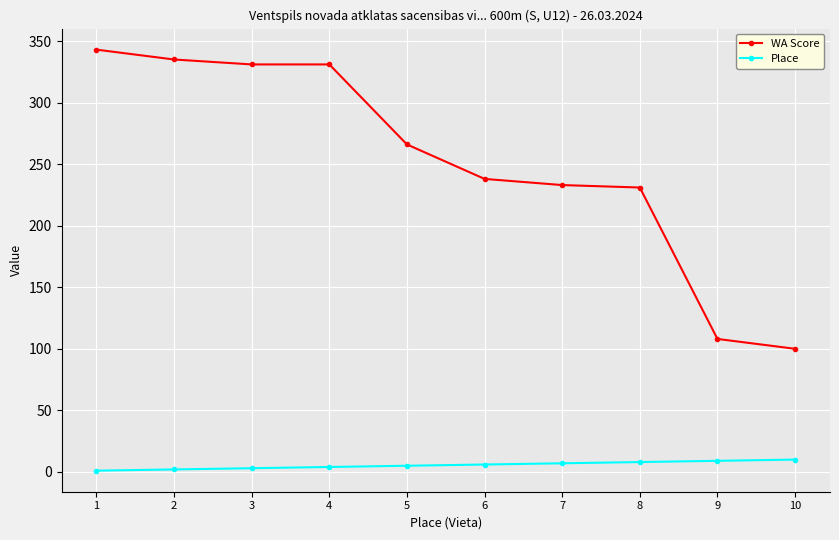

At which label does WA Score reach its minimum?

10